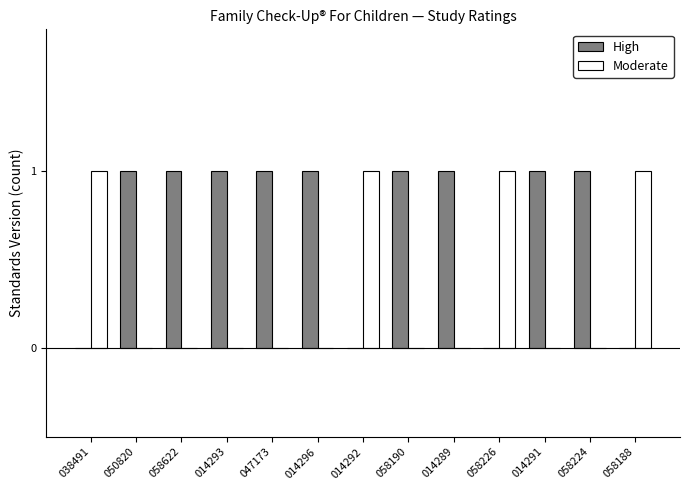

Reading left to right, transcribe all the data shown in this chart.

High: 0	1	1	1	1	1	0	1	1	0	1	1	0
Moderate: 1	0	0	0	0	0	1	0	0	1	0	0	1